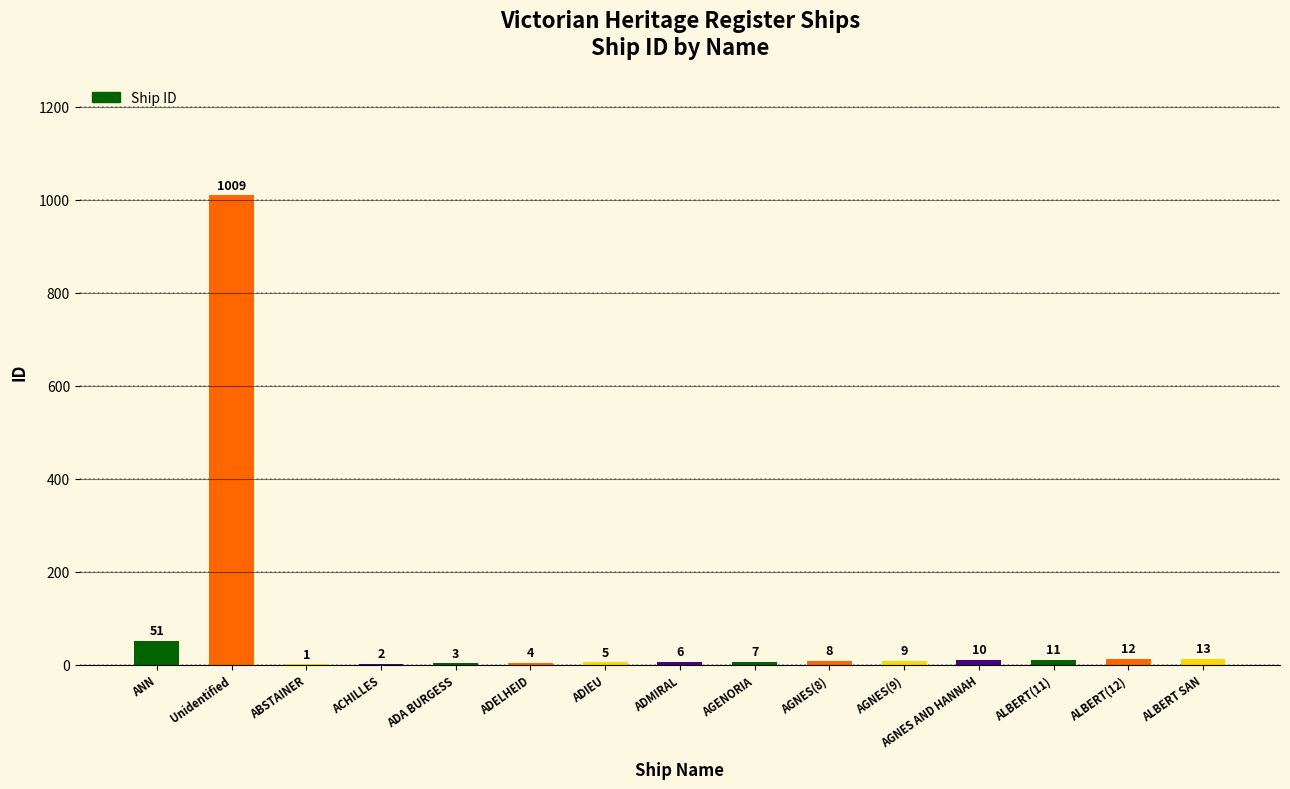

At which label does the data first exceed 8?

ANN